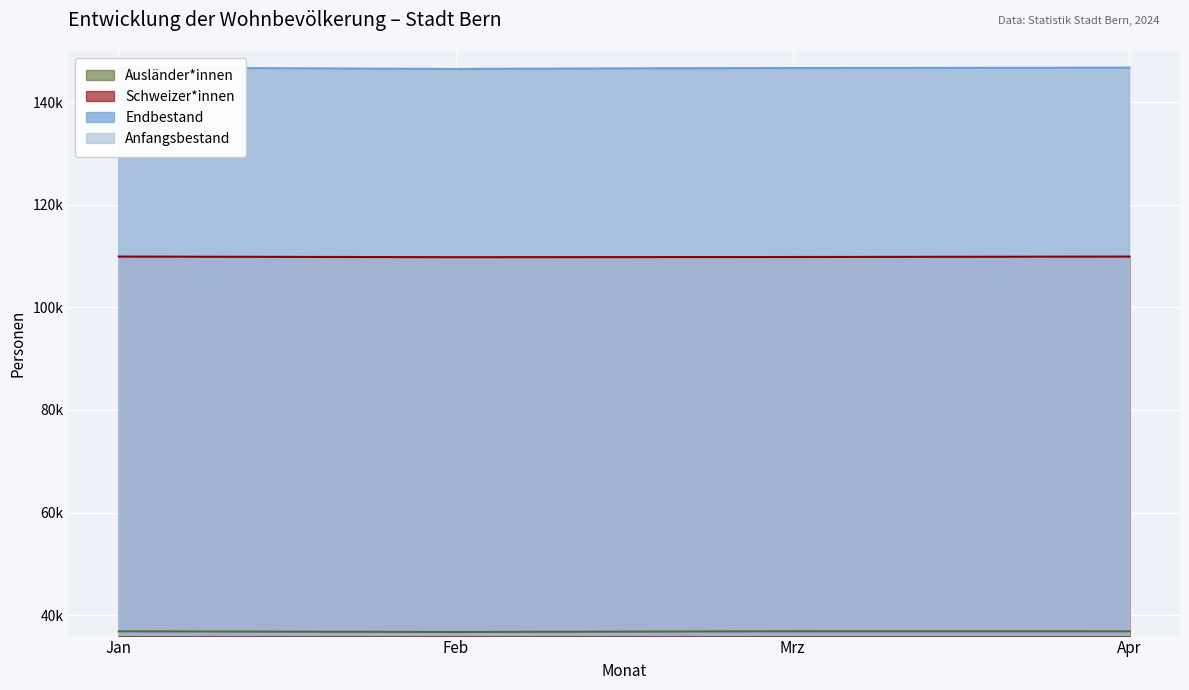

What is the spread (max minus min) of values at Jan?

109912